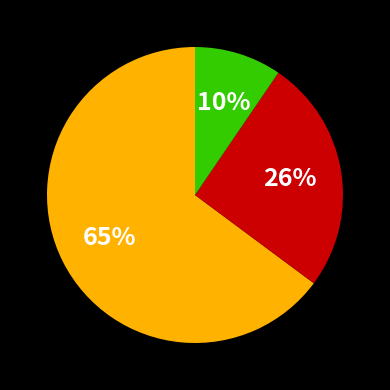

Is there any slice that represents more than half of the pie?

Yes